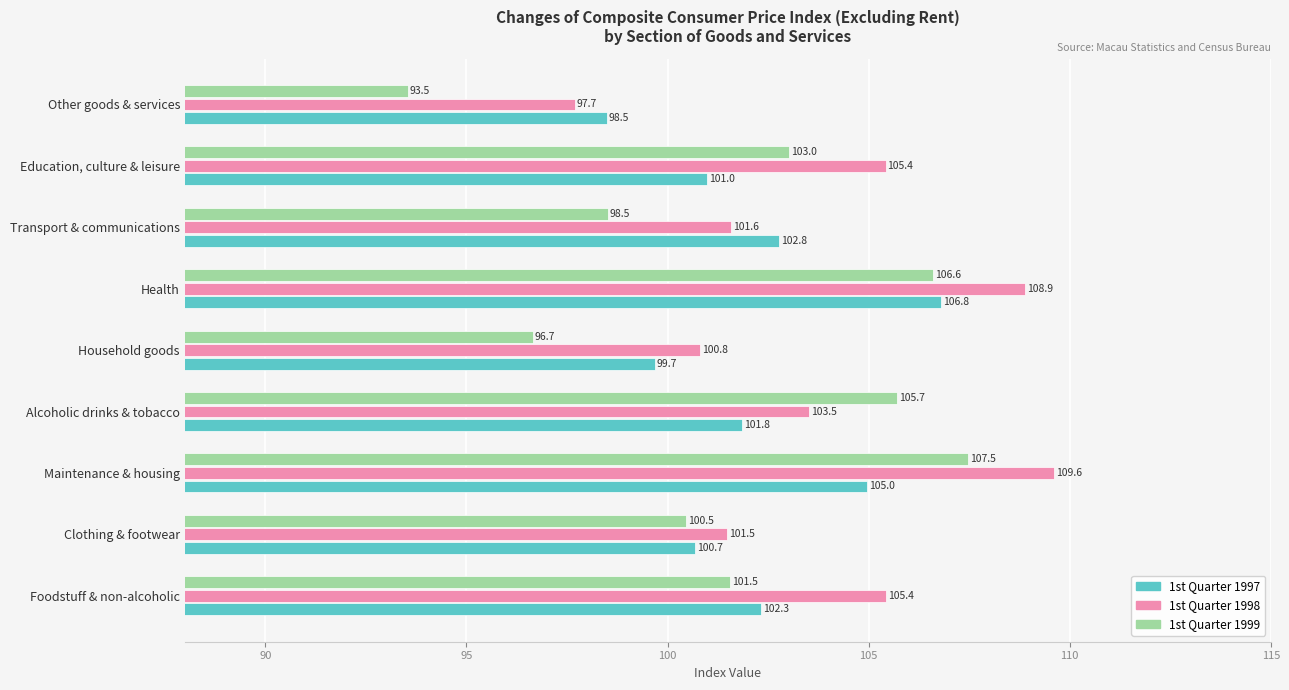

Rank the series by their average value, from lowest to highest.

1st Quarter 1999, 1st Quarter 1997, 1st Quarter 1998